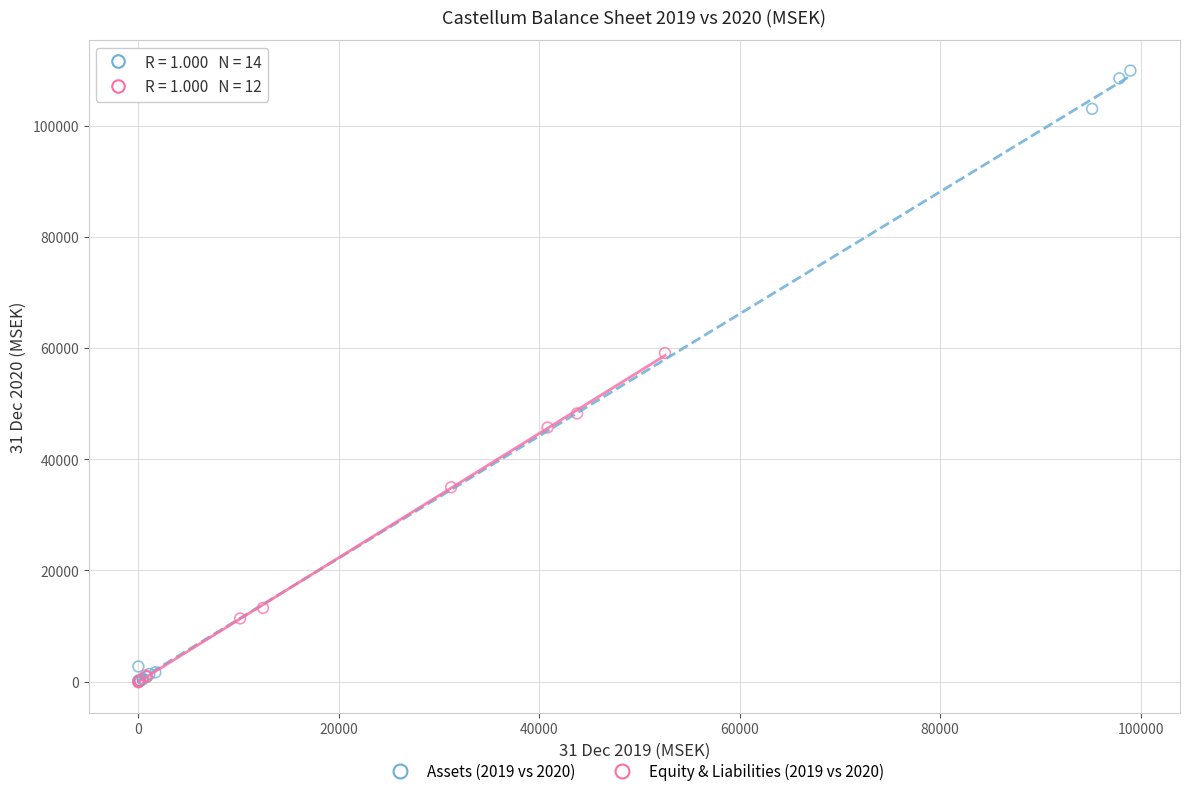

Which series has the widest spread of Y values?

Assets (2019 vs 2020)